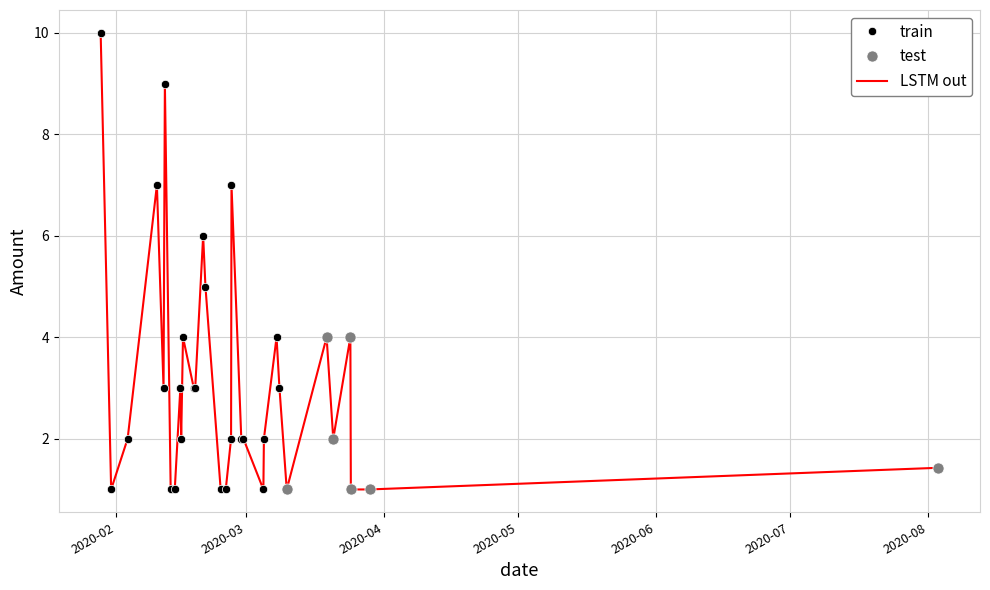

True or false: train has more than 2 points higher than both neighbors.

True